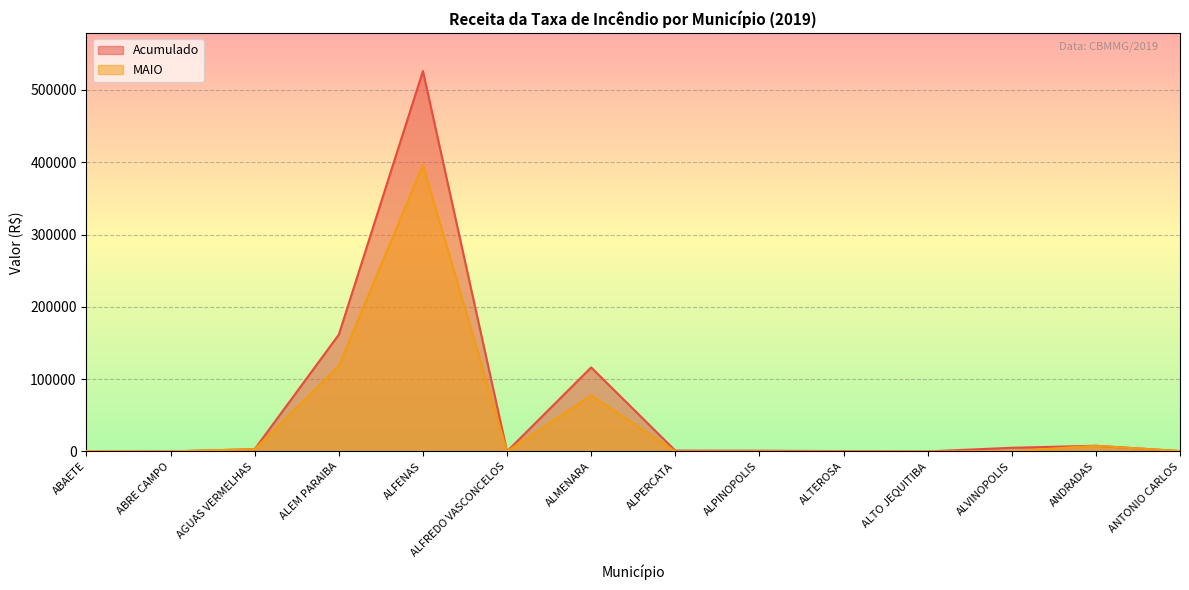

List the series in order of their peak value, highest first.

Acumulado, MAIO